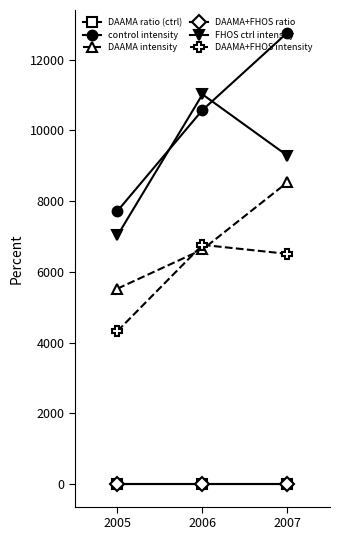

The DAAMA+FHOS ratio series shows 0.6 at 2006. True or false?

True